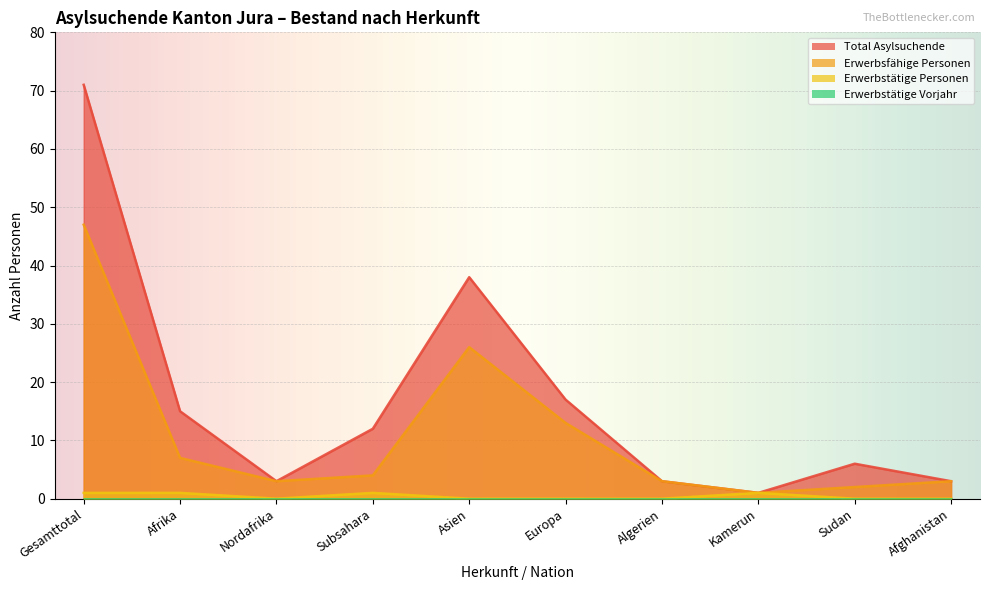

Which label corresponds to the largest value in the chart?

Gesamttotal